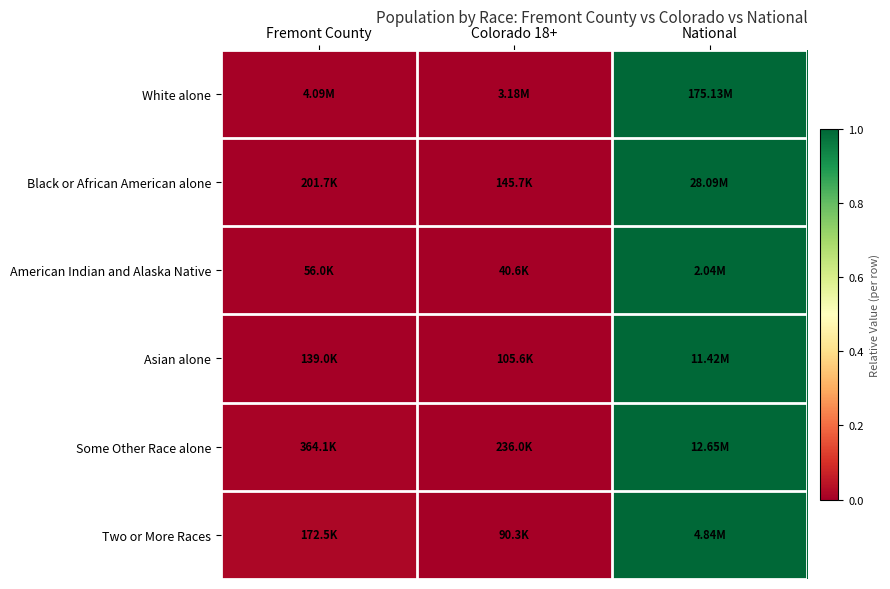

Reading left to right, what are all the values shown in this chart?

White alone: Fremont County=0.0	Colorado 18+=0.0	National=1.0
Black or African American alone: Fremont County=0.0	Colorado 18+=0.0	National=1.0
American Indian and Alaska Native: Fremont County=0.0	Colorado 18+=0.0	National=1.0
Asian alone: Fremont County=0.0	Colorado 18+=0.0	National=1.0
Some Other Race alone: Fremont County=0.0	Colorado 18+=0.0	National=1.0
Two or More Races: Fremont County=0.0	Colorado 18+=0.0	National=1.0